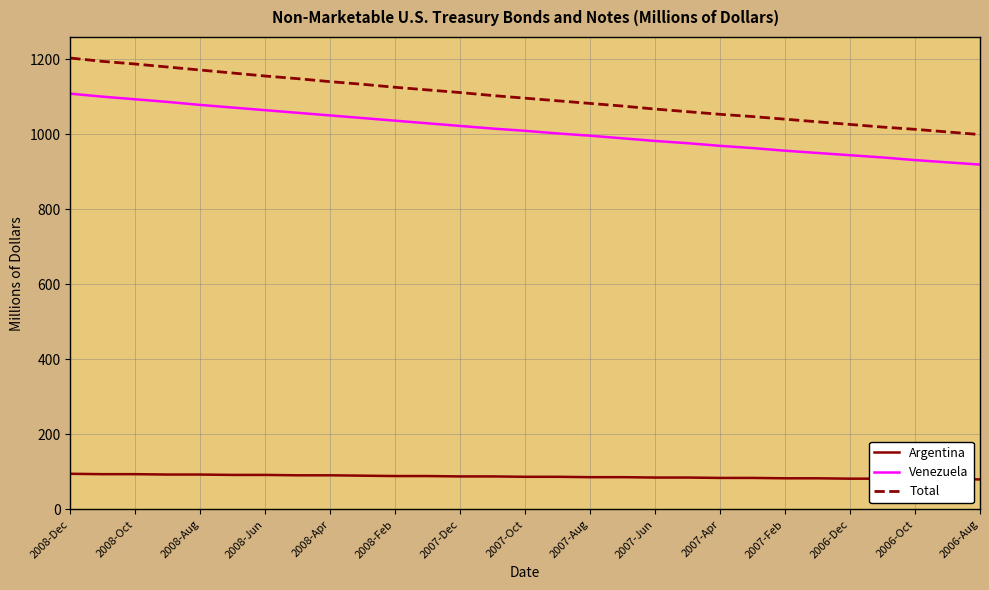

What is the greatest value displayed?

1203